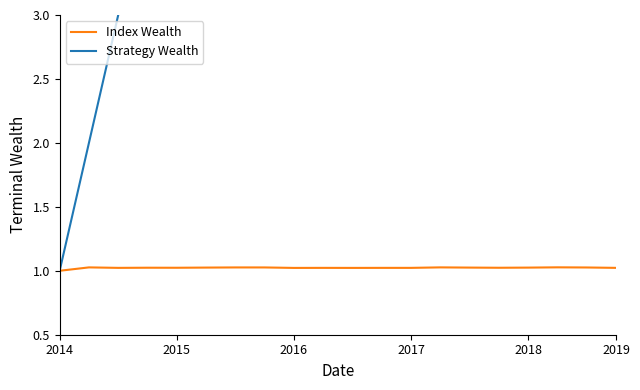

At how many categories does at least one series exceed 1?

19